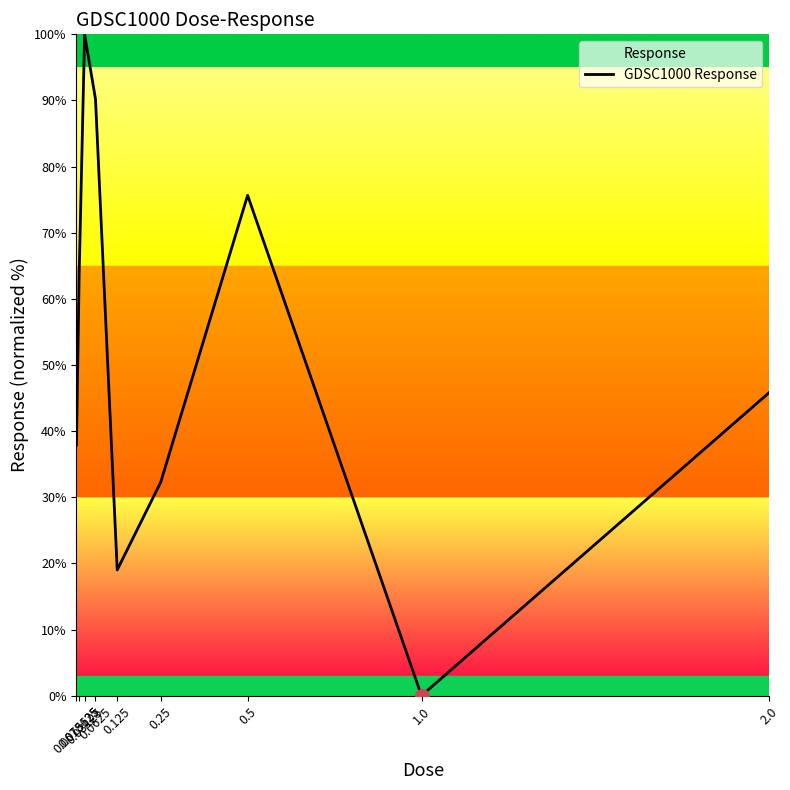

What is the change in value from 1.0 to 2.0?

+45.8